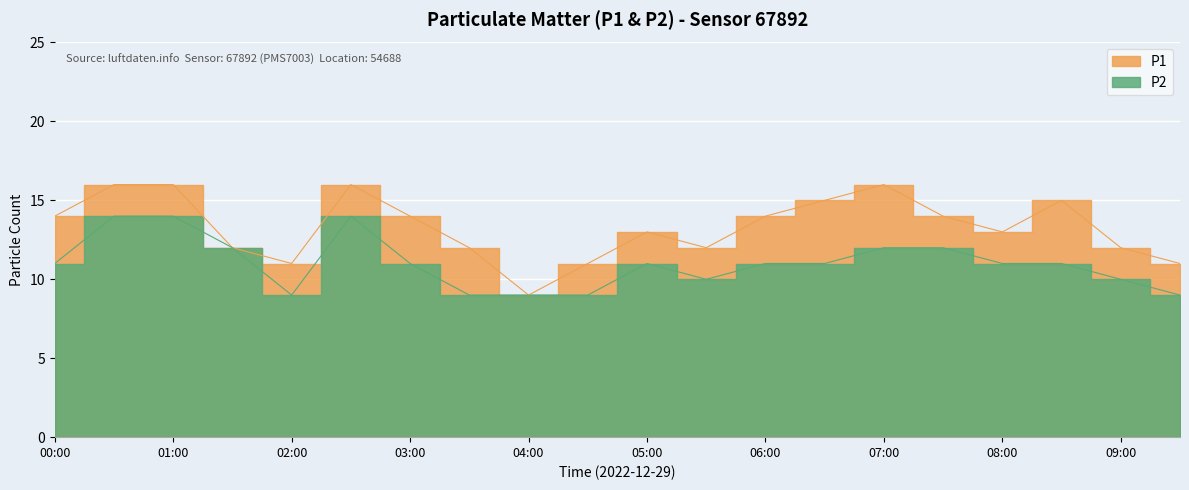

Count the number of categories in the chart.

20